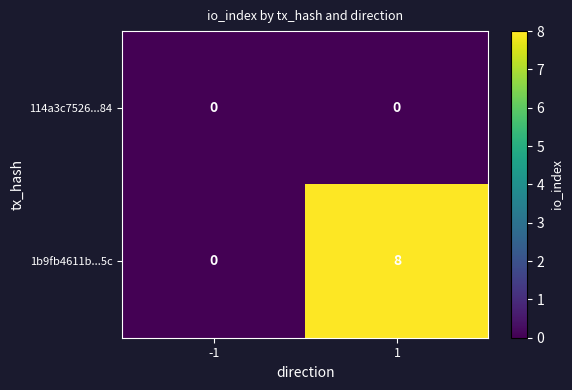

List the series in order of their overall mean, lowest first.

114a3c7526...84, 1b9fb4611b...5c